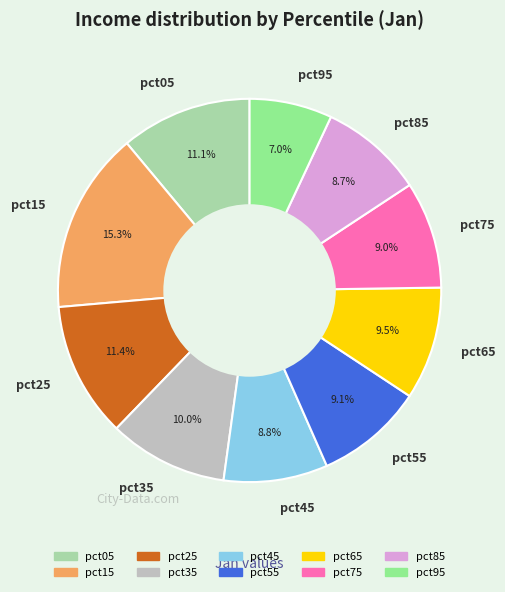

Which slice is the largest?

pct15